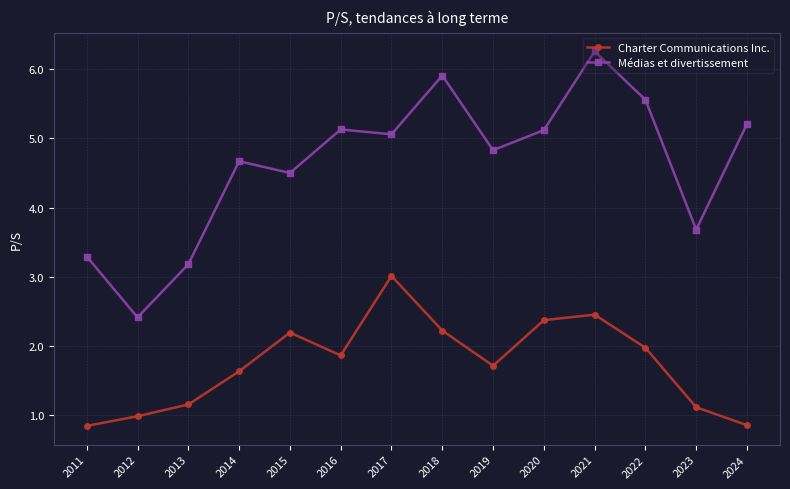

What is the highest value of the Médias et divertissement series?

6.3